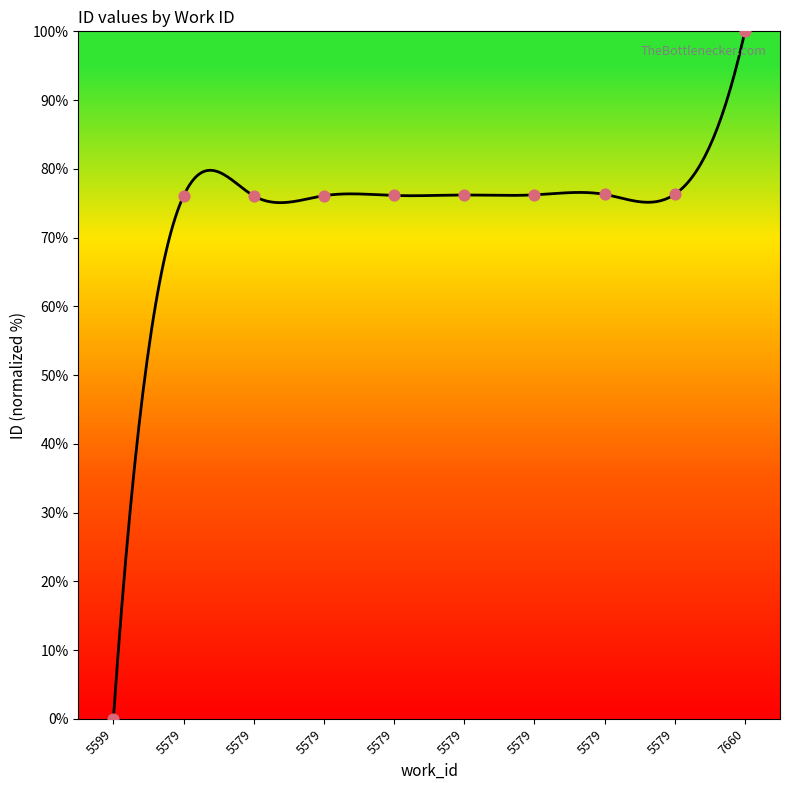

What is the change in value from 5579 to 5579?

+0.1